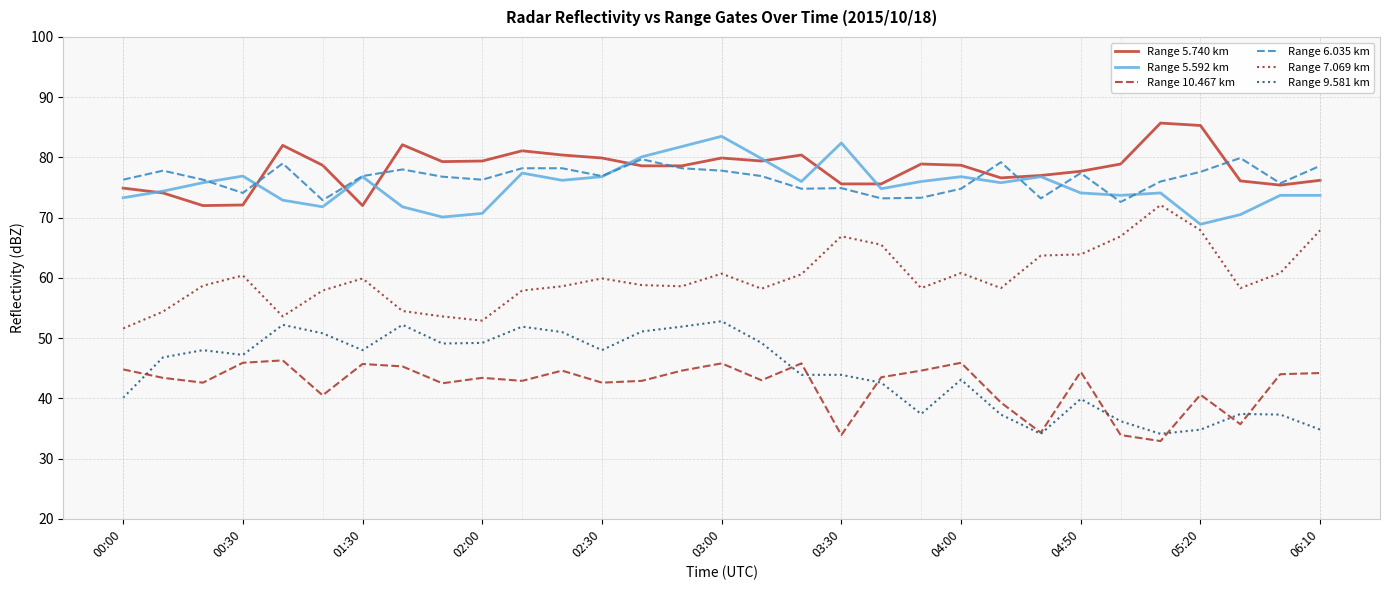

True or false: Range 10.467 km and Range 5.592 km intersect in this chart.

False